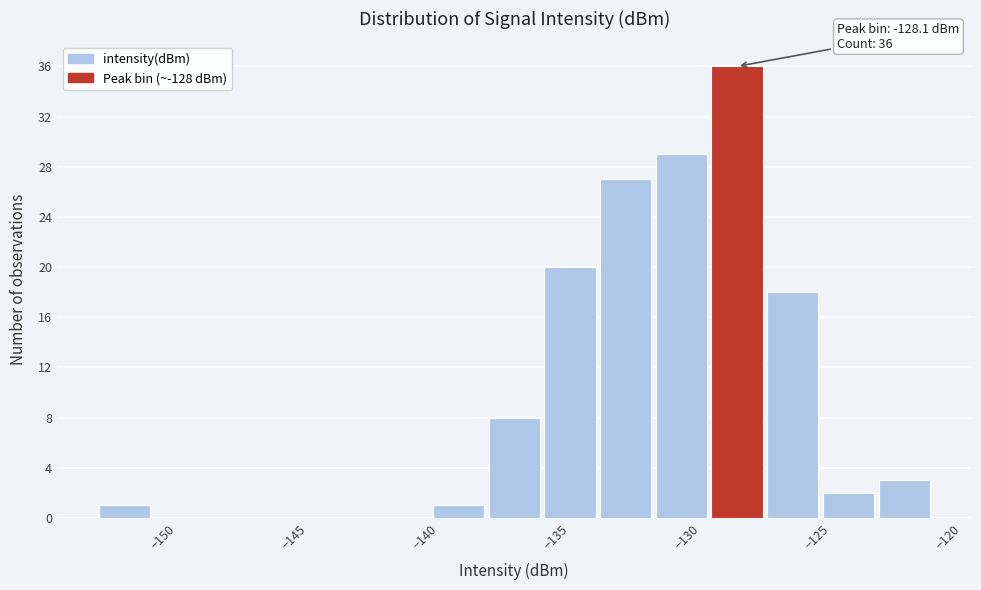

Which range on the x-axis has the tallest bar?

-129.0 to -127.0